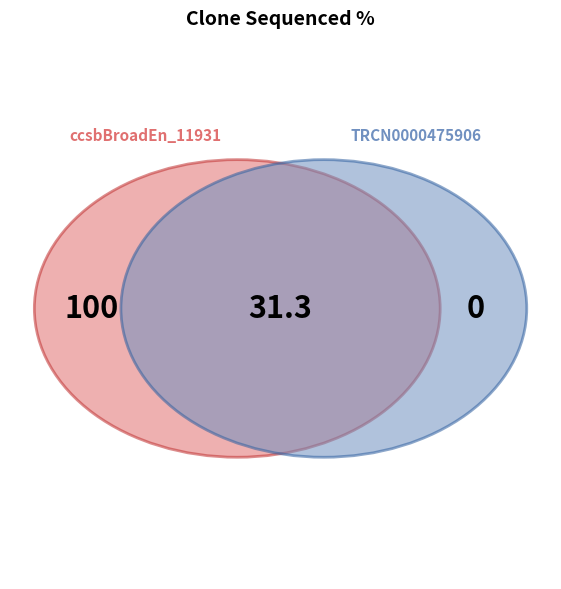

Is it true that TRCN0000475906 is 24% of the pie?

True